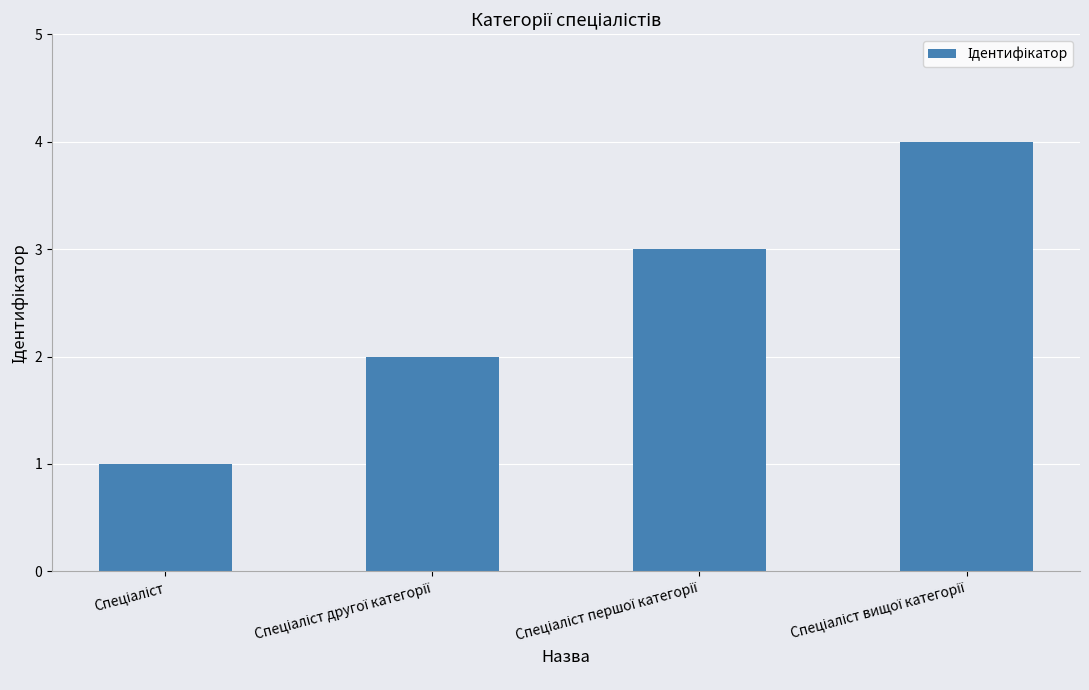

What is the difference between the maximum and minimum values?

3